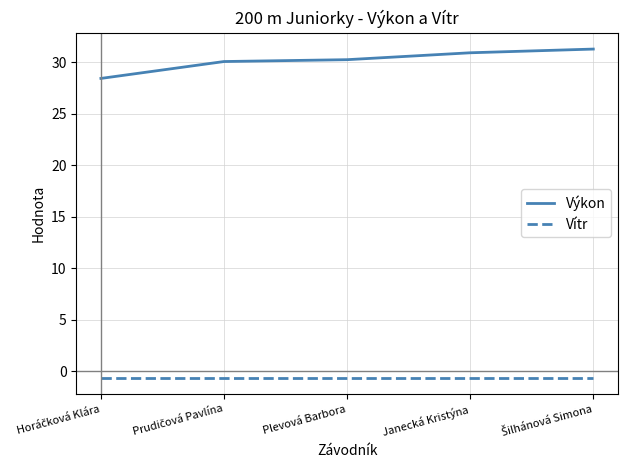

Is the value of Výkon at Plevová Barbora greater than the value of Vítr at Janecká Kristýna?

Yes